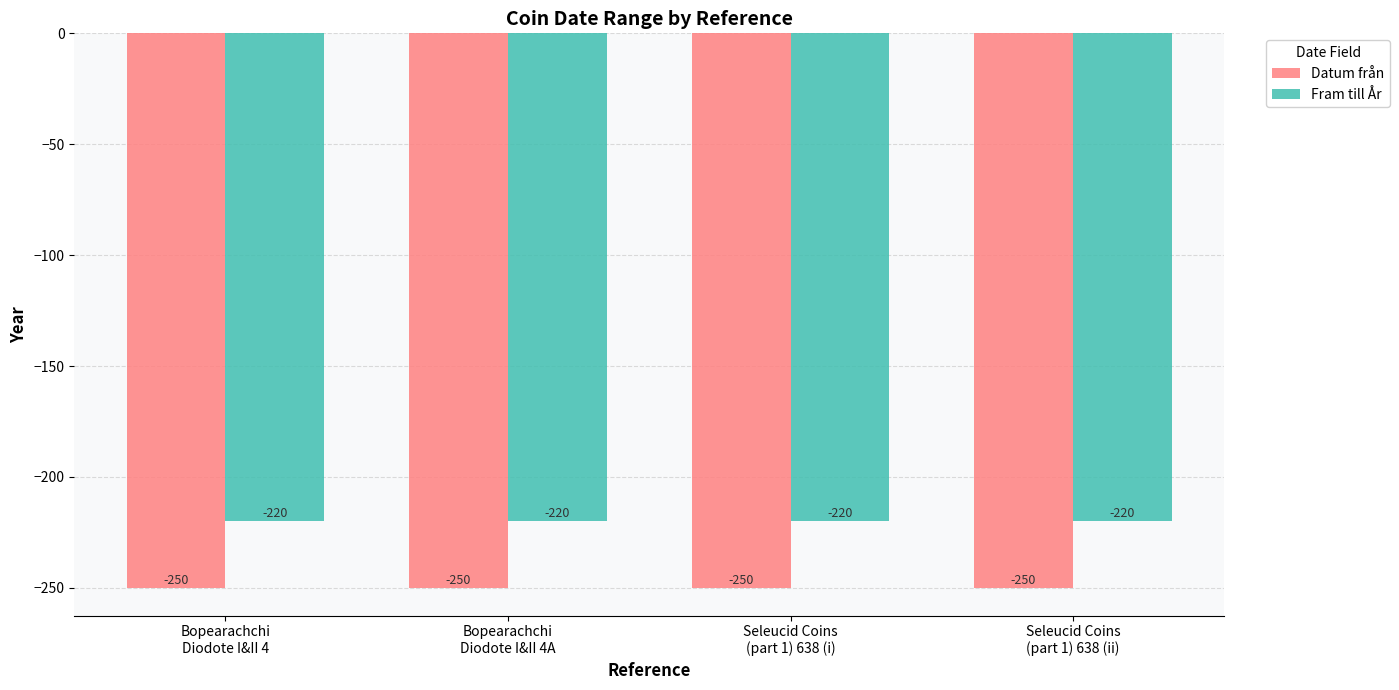

What is the minimum value for Fram till År?

-220